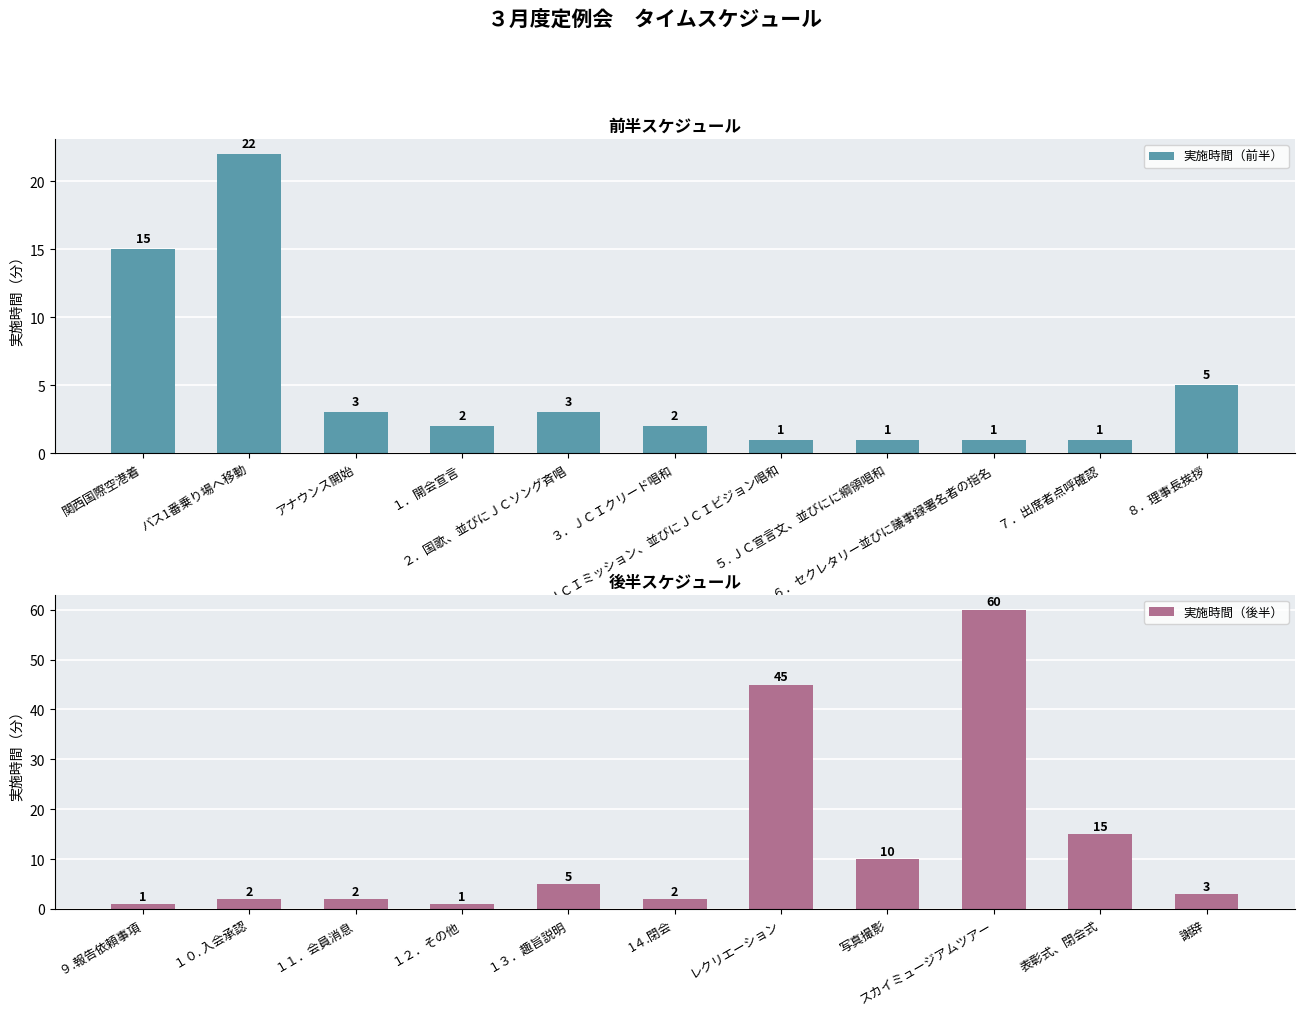

Reading right to left, transcribe all the data shown in this chart.

実施時間（前半）: ８．理事長挨拶=5	７．出席者点呼確認=1	６．セクレタリー並びに議事録署名者の指名=1	５. ＪＣ宣言文、並びにに綱領唱和=1	４. ＪＣＩミッション、並びにＪＣＩビジョン唱和=1	３．ＪＣＩクリード唱和=2	２．国歌、並びにＪＣソング斉唱=3	１．開会宣言=2	アナウンス開始=3	バス1番乗り場へ移動=22	関西国際空港着=15
実施時間（後半）: 謝辞=3	表彰式、閉会式=15	スカイミュージアムツアー=60	写真撮影=10	レクリエーション=45	1４.閉会=2	１３．趣旨説明=5	１２．その他=1	１１．会員消息=2	１０. 入会承認=2	９.報告依頼事項=1